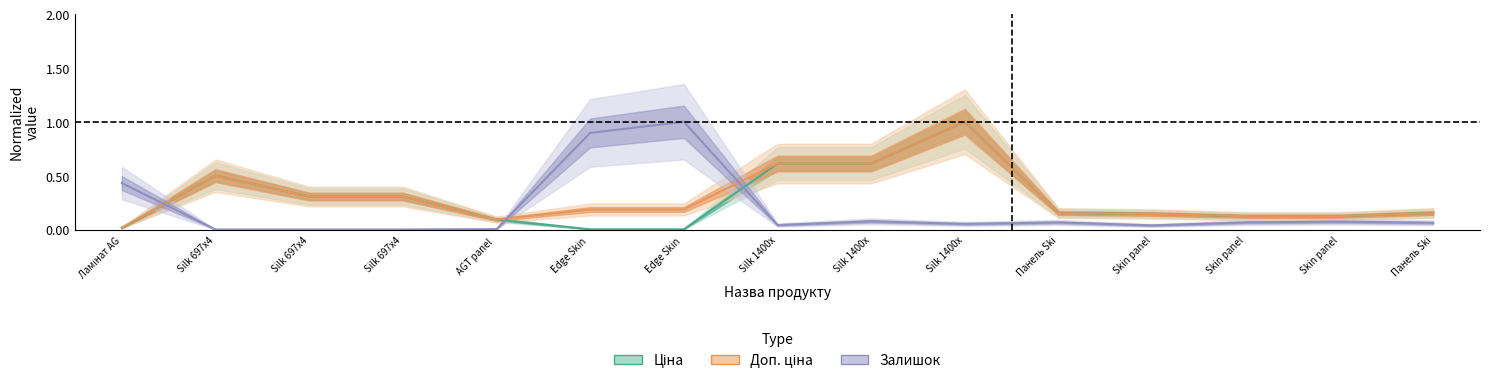

Is it true that Залишок equals 0.1 at Панель Ski?

True